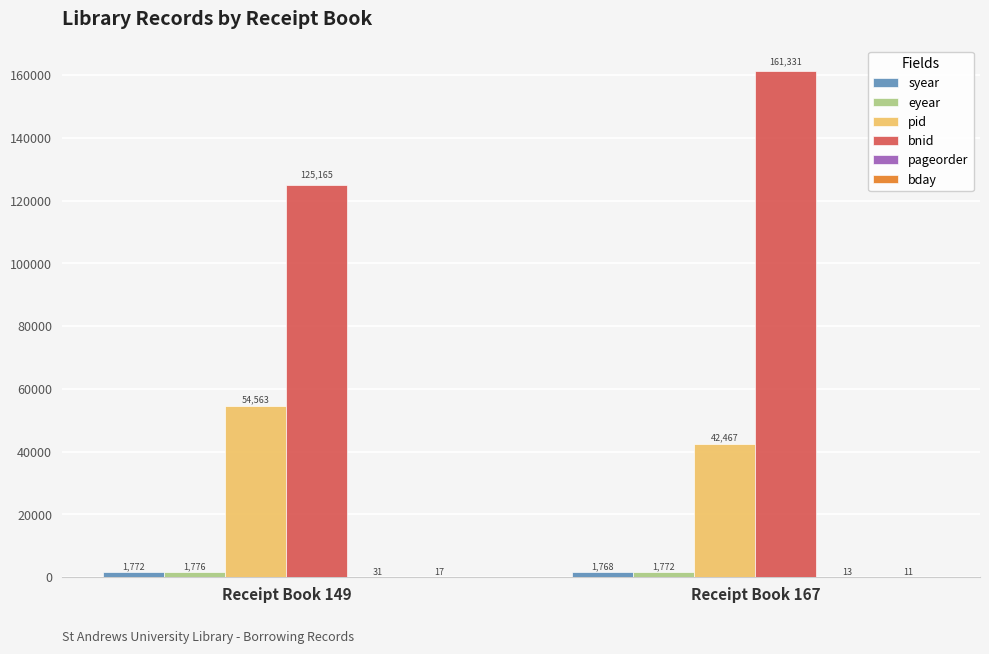

What value does the bnid series have at Receipt Book 149, to the nearest 50?

125150